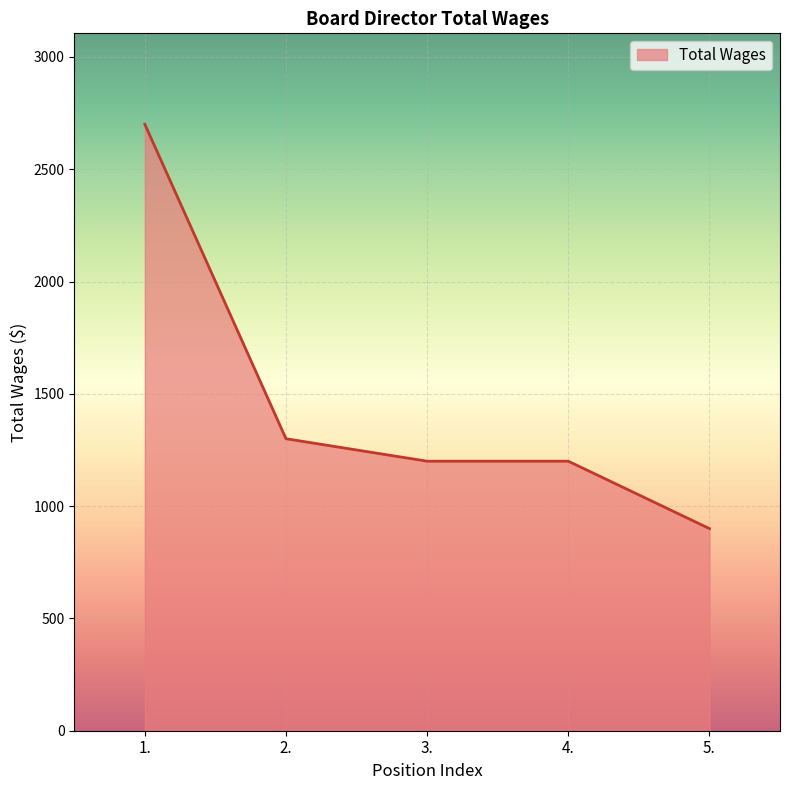

How many lines are shown in the chart?

1